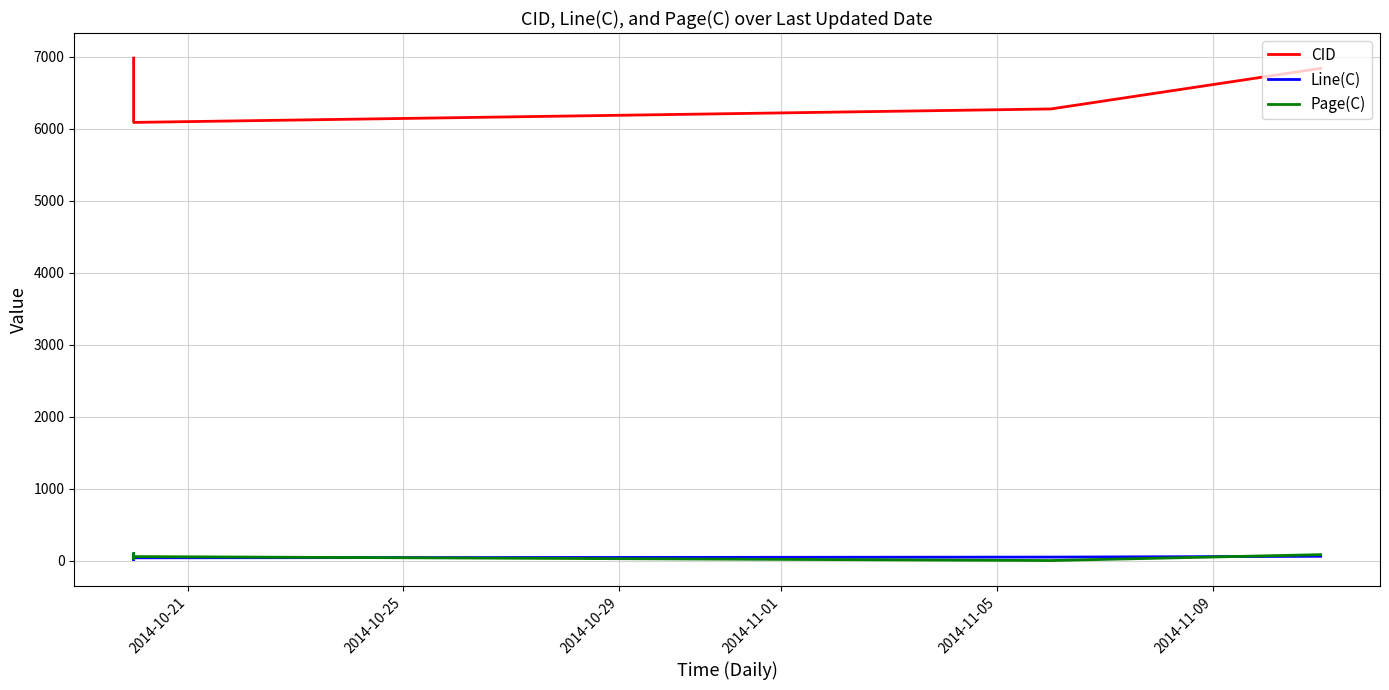

What is the value of the Page(C) point at the 5th from the left?

57